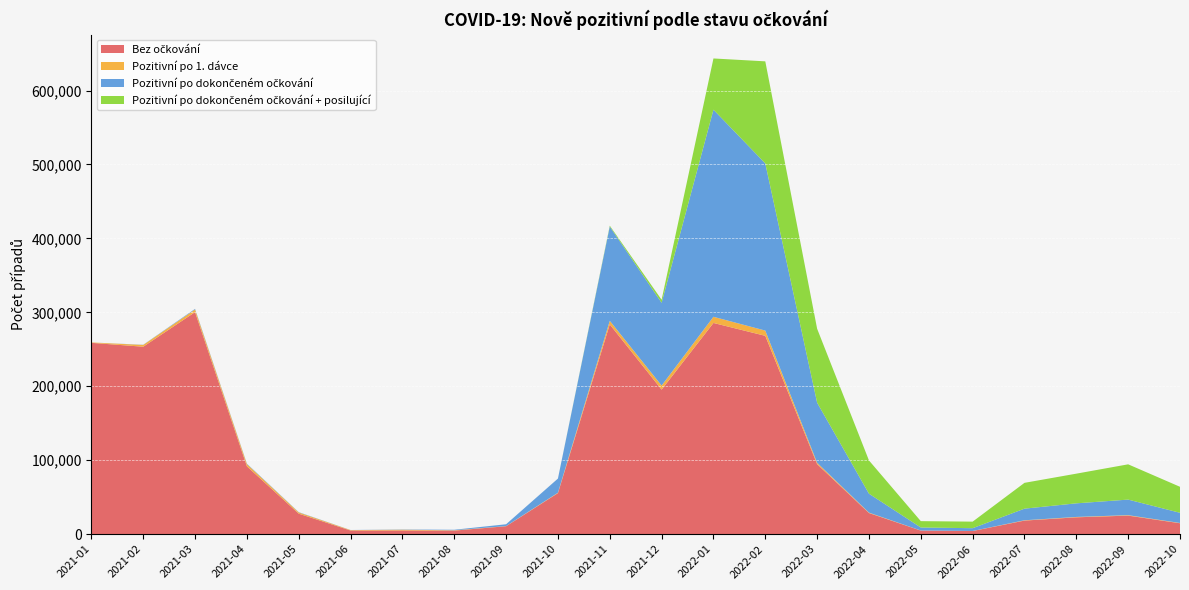

Reading right to left, transcribe all the data shown in this chart.

Bez očkování: 14707	25048	22735	18325	4193	4795	28548	94689	268212	285624	195489	283662	55483	10679	4773	4946	4907	27675	91725	300309	253484	258734
Pozitivní po 1. dávce: 381	593	511	419	89	106	542	1797	7103	8347	5452	4870	503	178	449	985	563	1639	2942	3504	2398	546
Pozitivní po dokončeném očkování: 13779	21063	18407	15700	3740	4074	25608	81297	226115	280121	111987	127481	19139	2488	690	356	116	385	619	843	251	0
Pozitivní po dokončeném očkování + posilující: 35150	47709	40129	34927	8868	8590	44957	100026	138029	69273	4059	1186	24	0	0	0	0	0	0	0	0	0